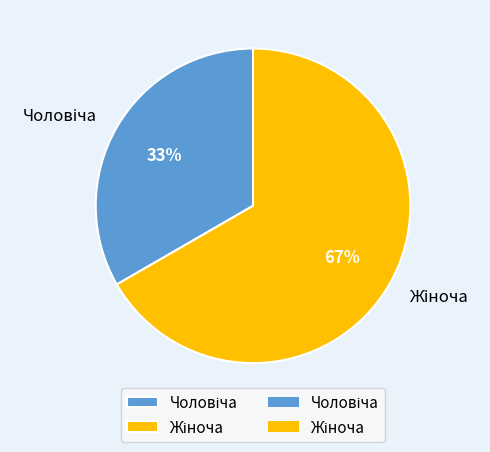

To the nearest percent, what is the average slice percentage?

50%